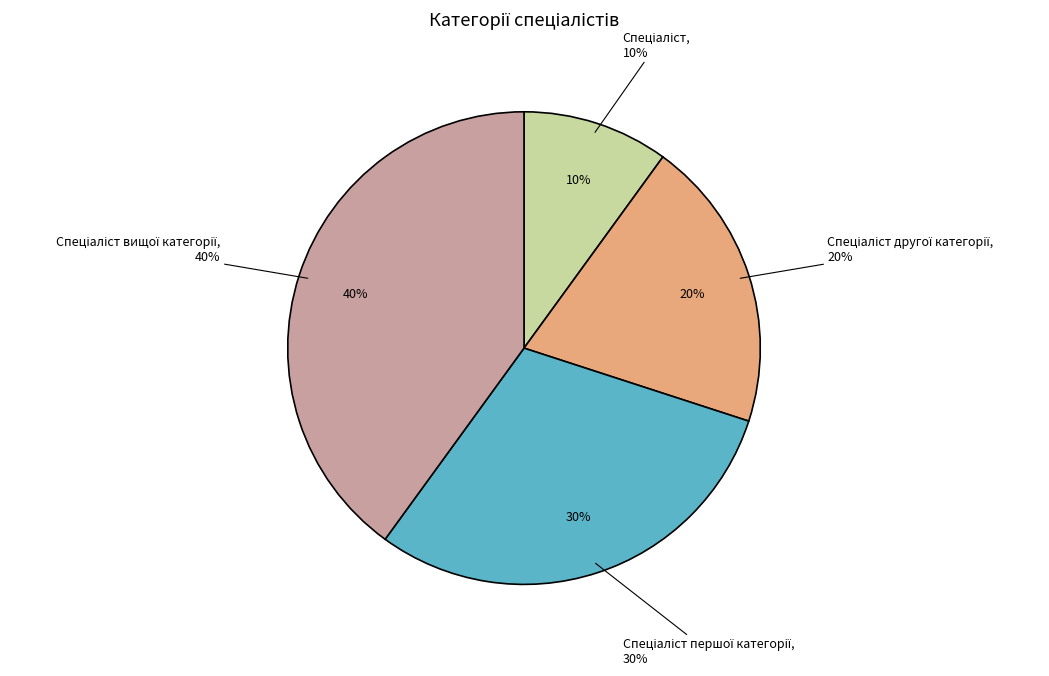

Which category has the smallest portion of the pie?

Спеціаліст